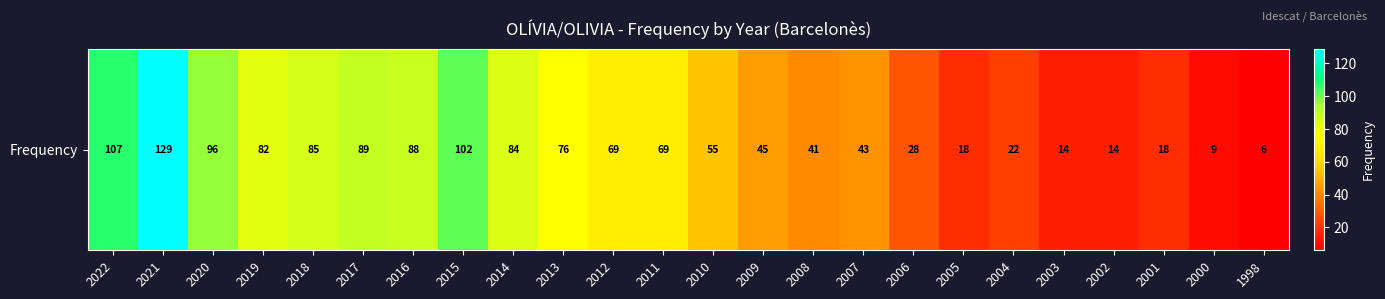

Where is the data nearest to the value 67?

2012